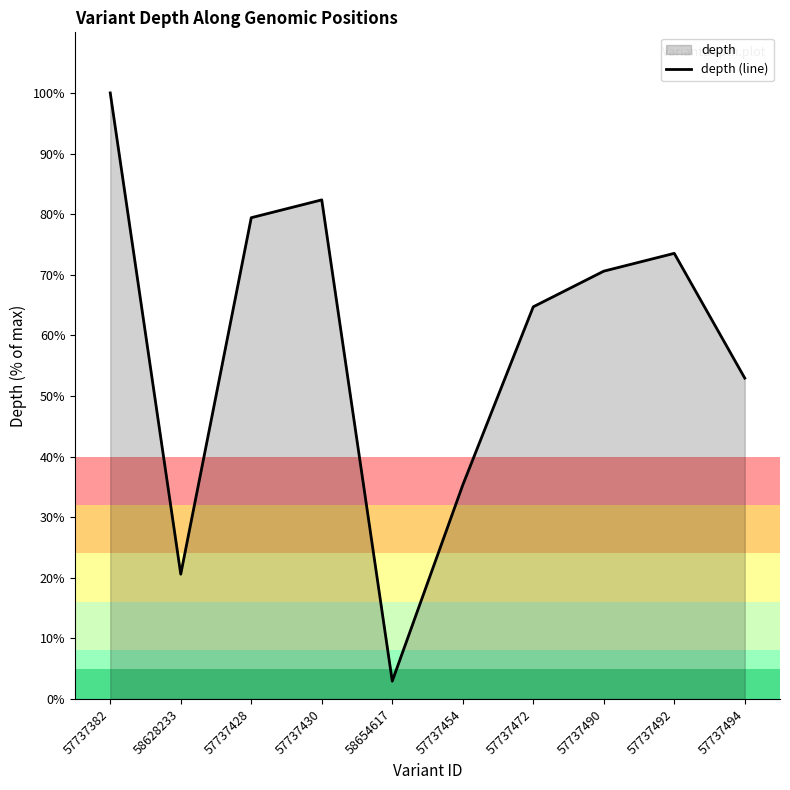

At which category does the chart reach its peak across all series?

57737382